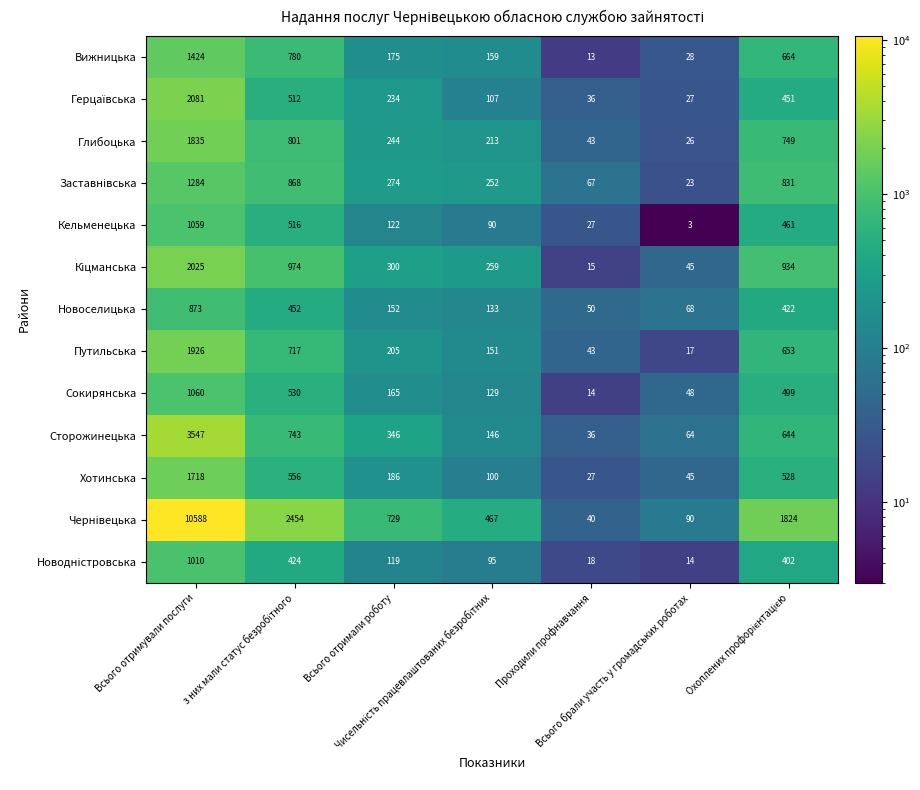

What is the average value of the Новоселицька series?

307